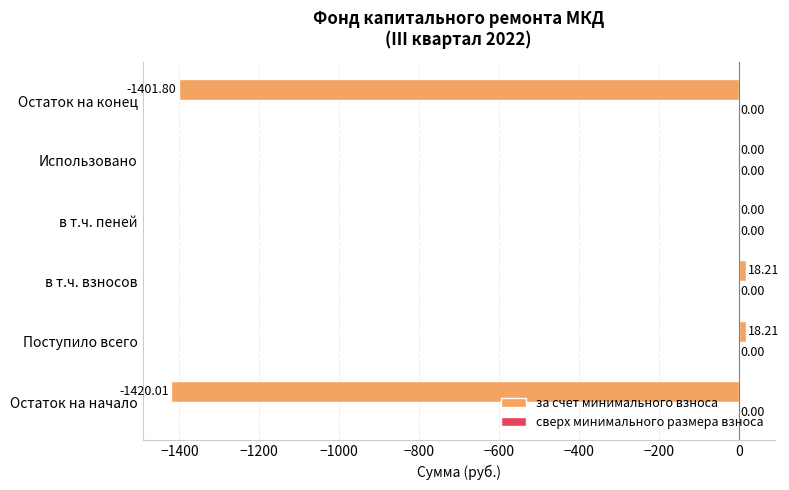

Which has a higher value, в т.ч. пеней or Остаток на начало?

в т.ч. пеней